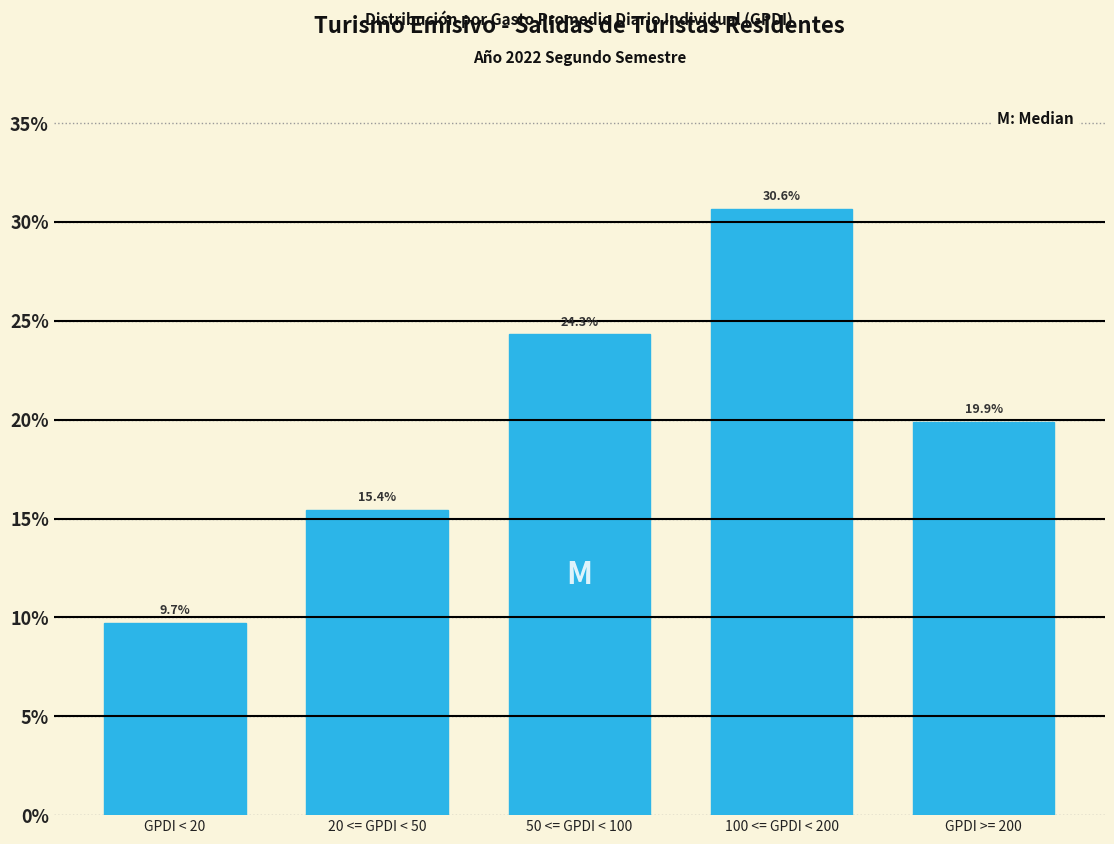

Reading left to right, what are all the values shown in this chart?

9.7	15.4	24.3	30.6	19.9